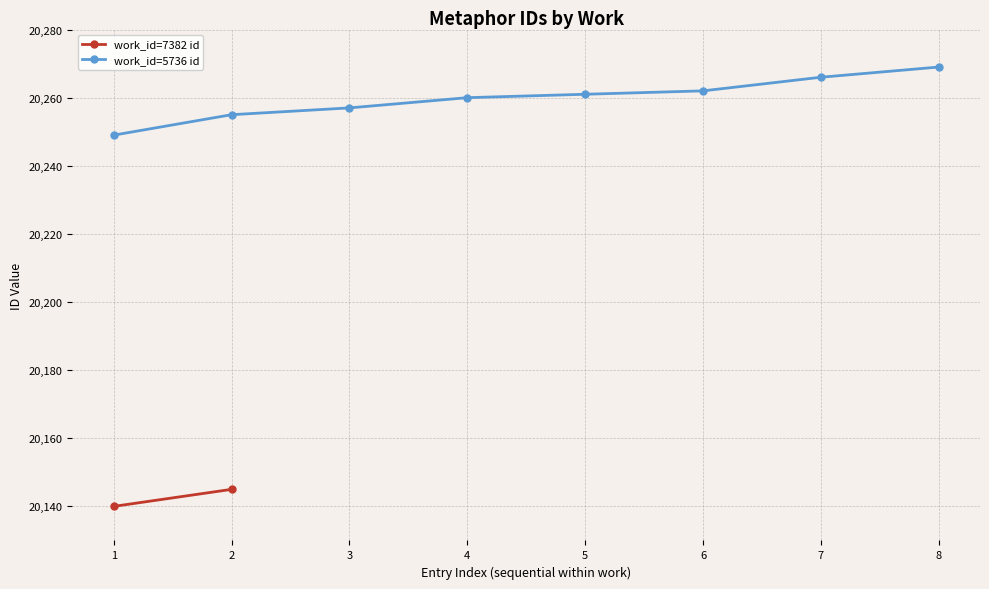

Is it true that work_id=5736 id equals 20257 at 3?

True